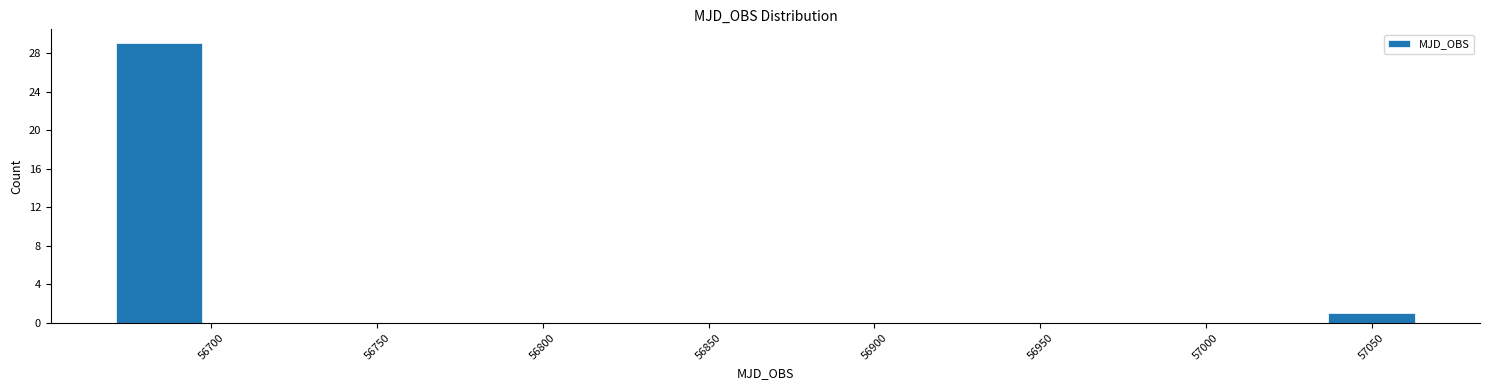

Reading left to right, transcribe this chart: for each bar, give the range it covers on the x-axis and its height. Neither the bar edges nor the heights are printed on the chart, so give them approximately, as read against the axes.

56670 to 56695: 29
56695 to 56725: 0
56725 to 56750: 0
56750 to 56775: 0
56775 to 56800: 0
56800 to 56830: 0
56830 to 56855: 0
56855 to 56880: 0
56880 to 56905: 0
56905 to 56930: 0
56930 to 56960: 0
56960 to 56985: 0
56985 to 57010: 0
57010 to 57035: 0
57035 to 57065: 1